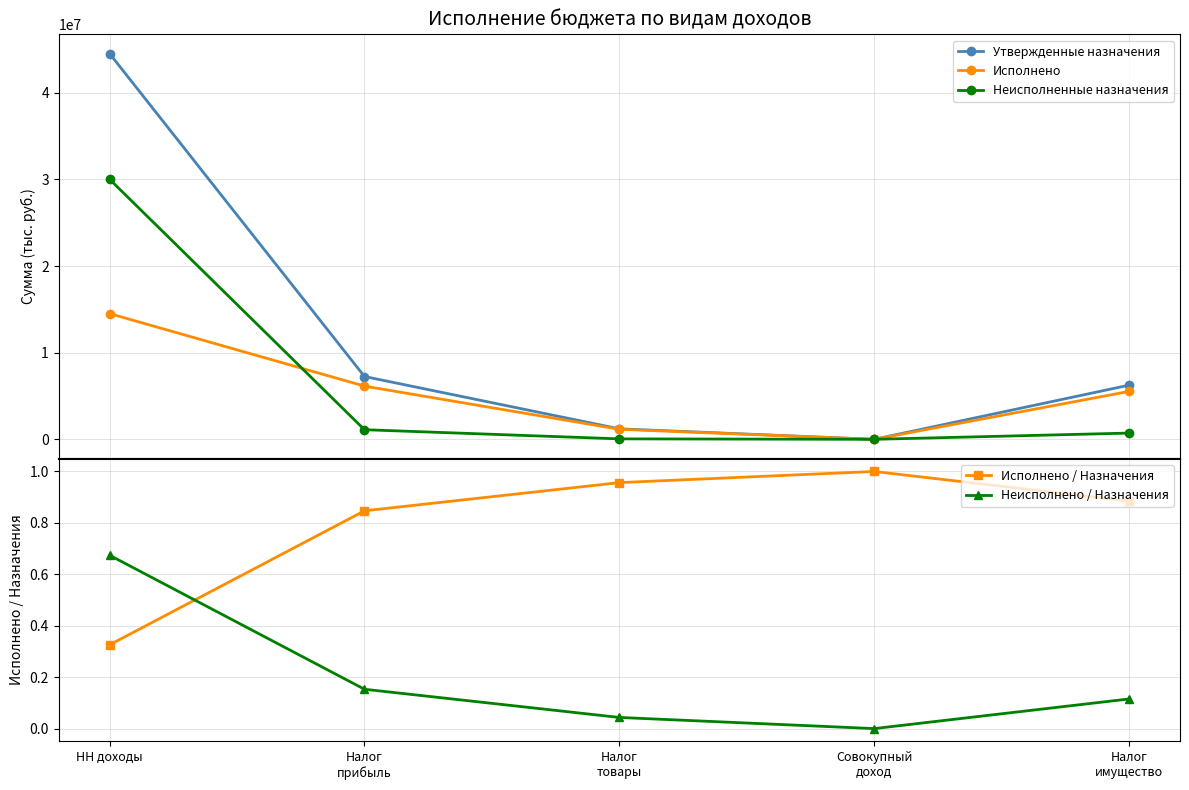

The value of Неисполнено / Назначения at Совокупный
доход is 0.5. True or false?

False